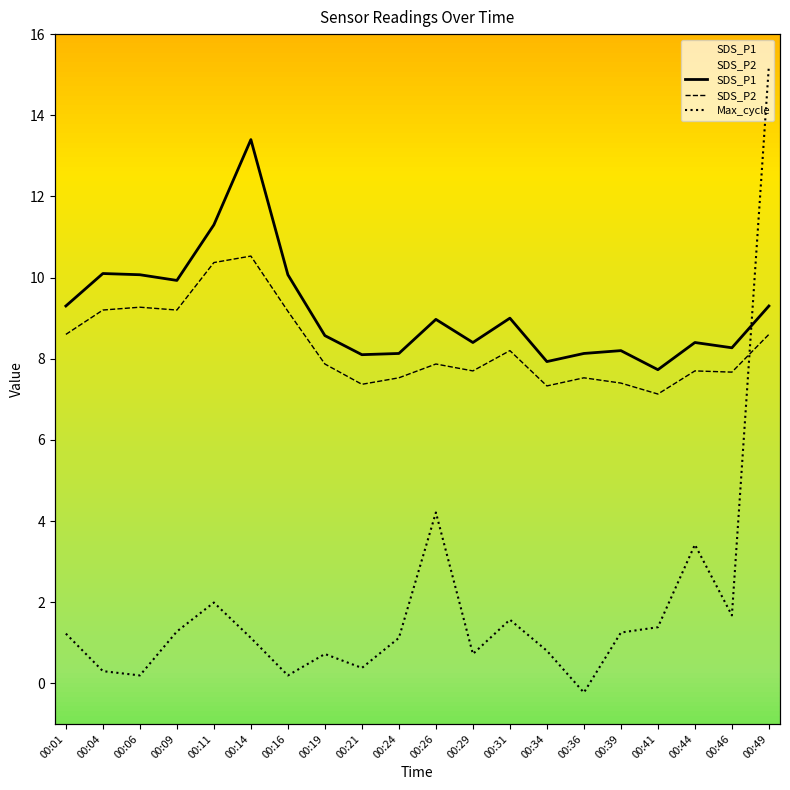

How many times do Max_cycle and SDS_P2 cross each other?

5